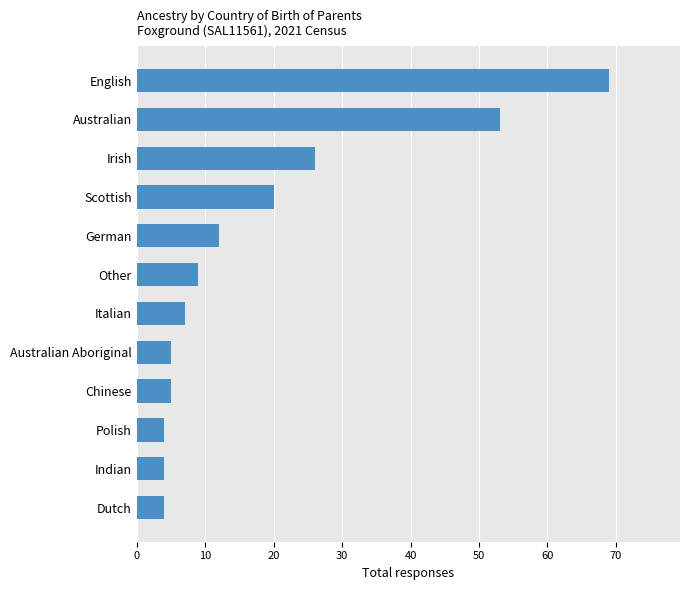

Reading bottom to top, transcribe all the data shown in this chart.

Dutch=4	Indian=4	Polish=4	Chinese=5	Australian Aboriginal=5	Italian=7	Other=9	German=12	Scottish=20	Irish=26	Australian=53	English=69